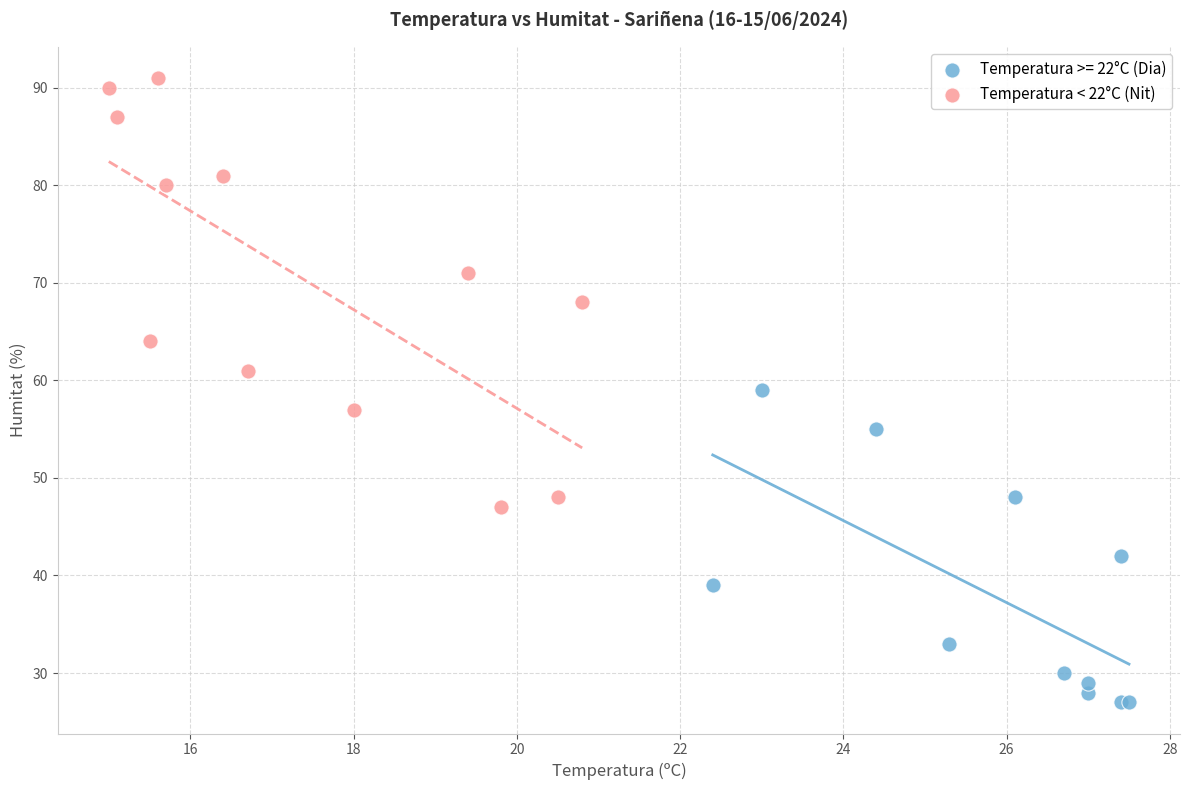

Which series contains the highest Y value?

Temperatura < 22°C (Nit)